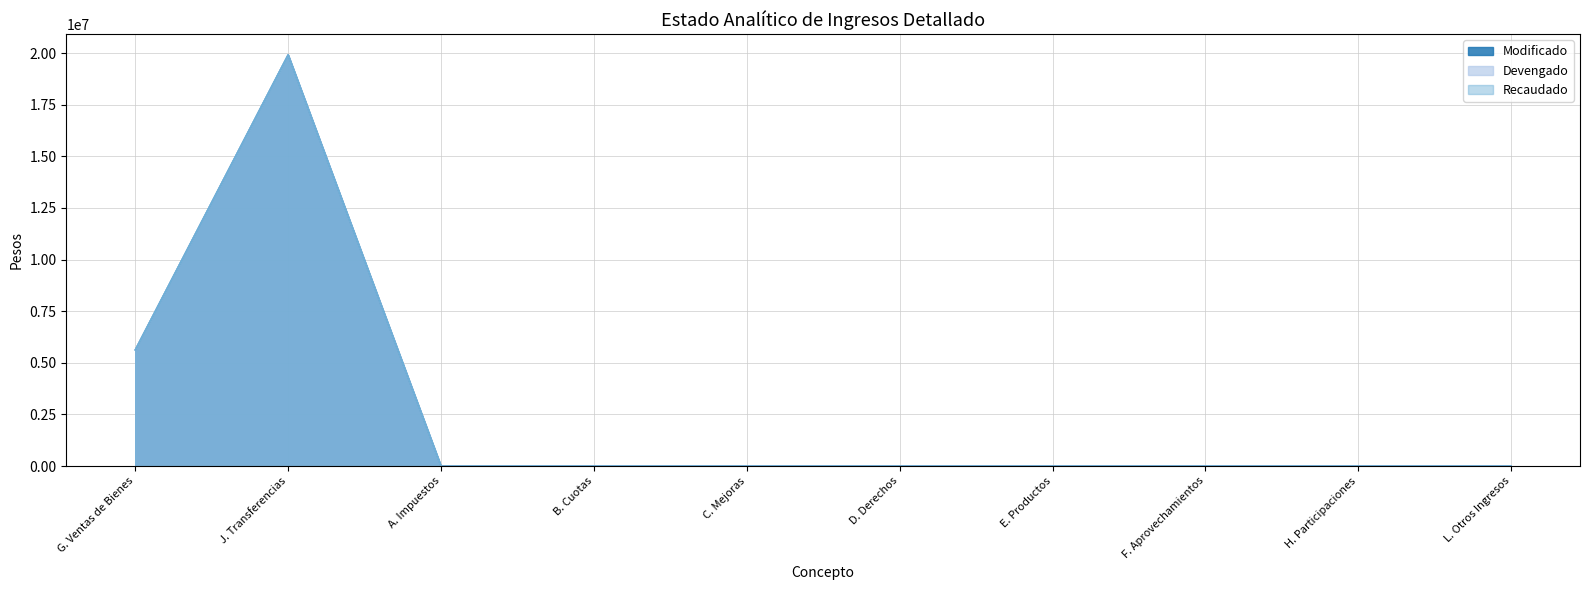

What is the sum of all Recaudado values?

25540707.5